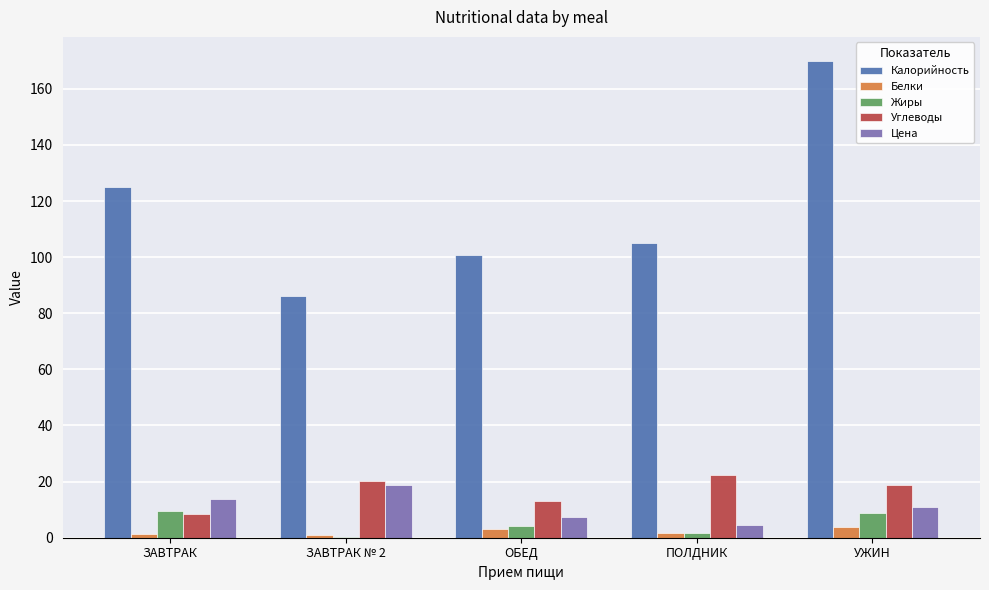

Which series has the largest total across all categories?

Калорийность